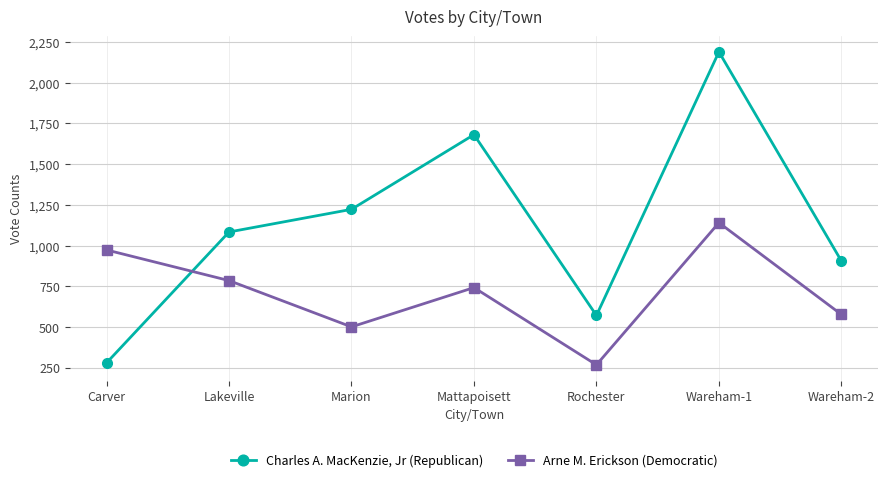

True or false: Arne M. Erickson (Democratic) has a value of 268 at Rochester.

True